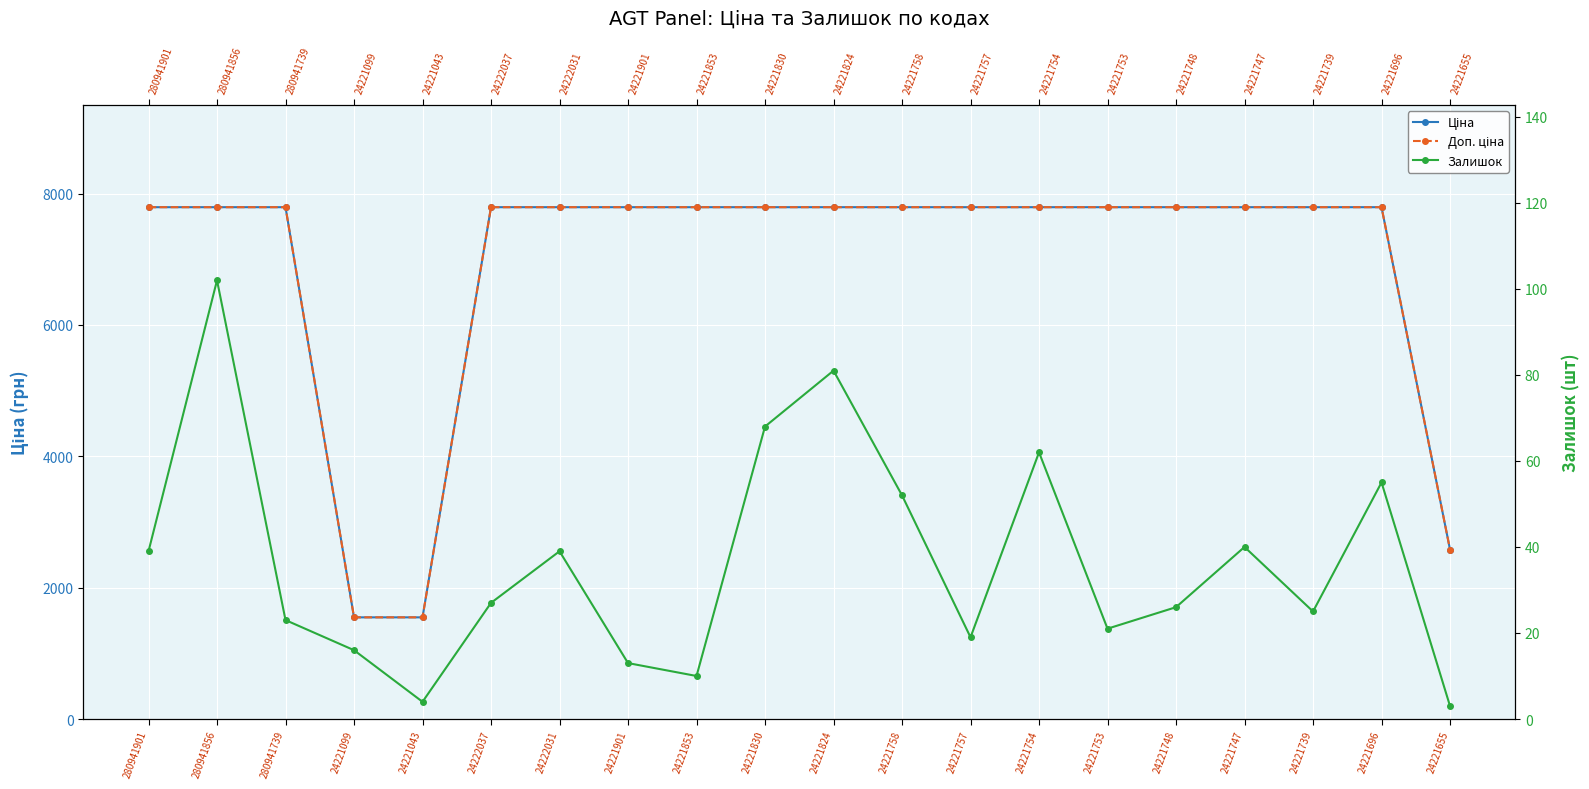

What is the maximum value shown in the chart?

7792.9